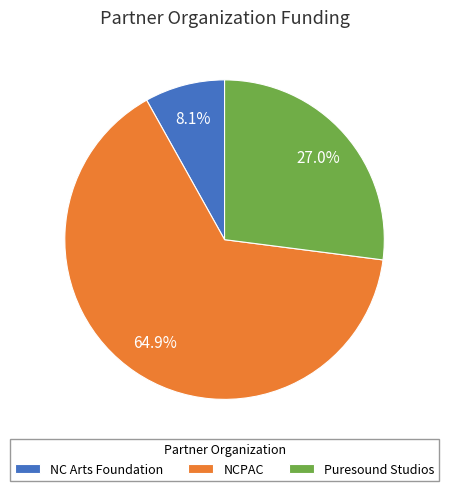

Rank the categories by value from highest to lowest.

NCPAC, Puresound Studios, NC Arts Foundation